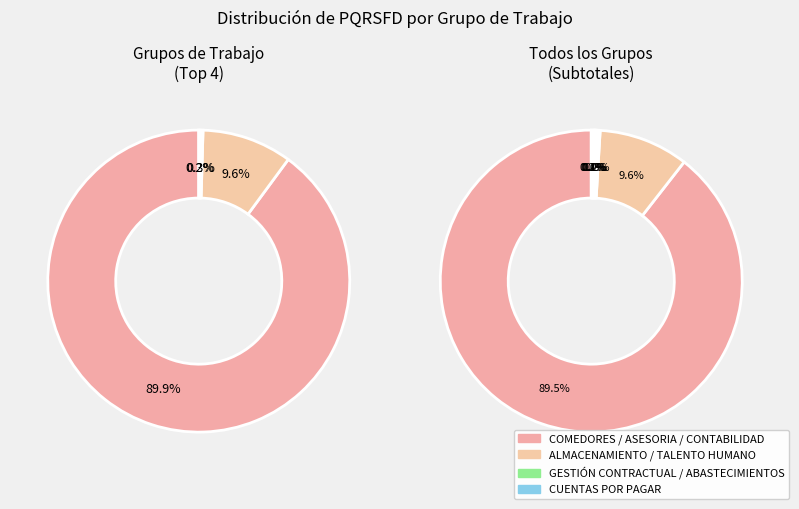

Combined, do ASESORIA JURÍDICA and ALMACENAMIENTO Y DISTRIBUCIÓN account for over 50%?

No